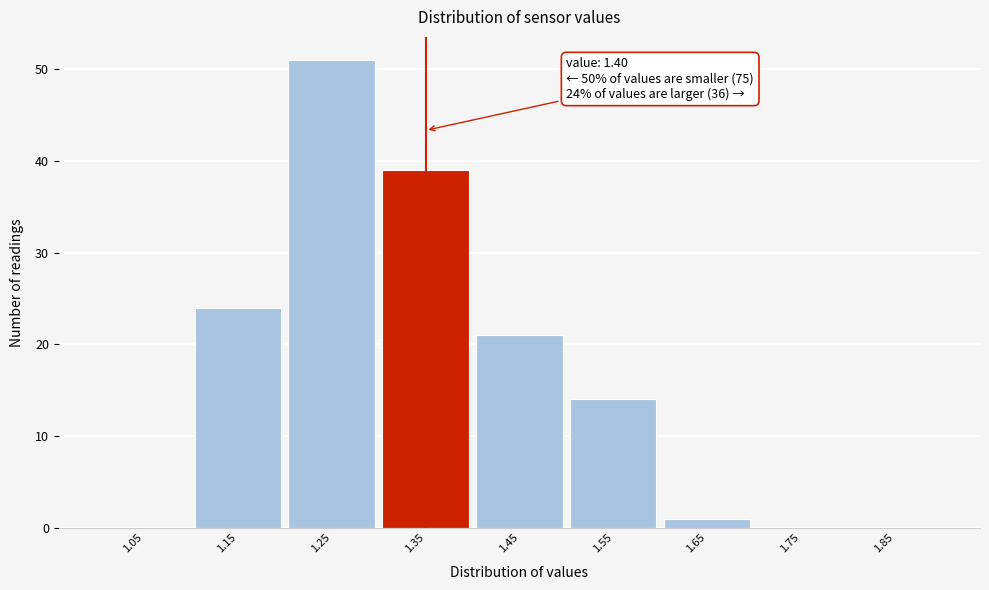

Reading right to left, list all the values displayed in this chart.

1.85=0	1.75=0	1.65=1	1.55=14	1.45=21	1.35=39	1.25=51	1.15=24	1.05=0